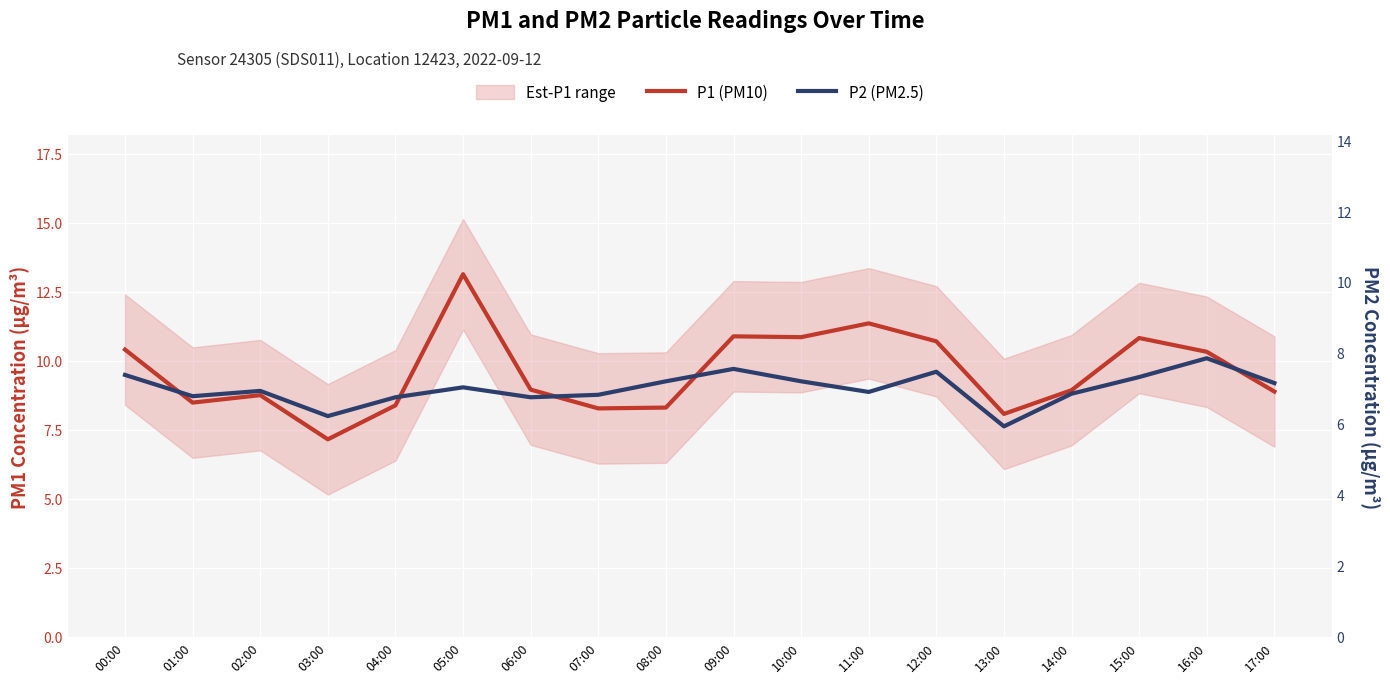

What is the sum of all P2 (PM2.5) values?

126.1